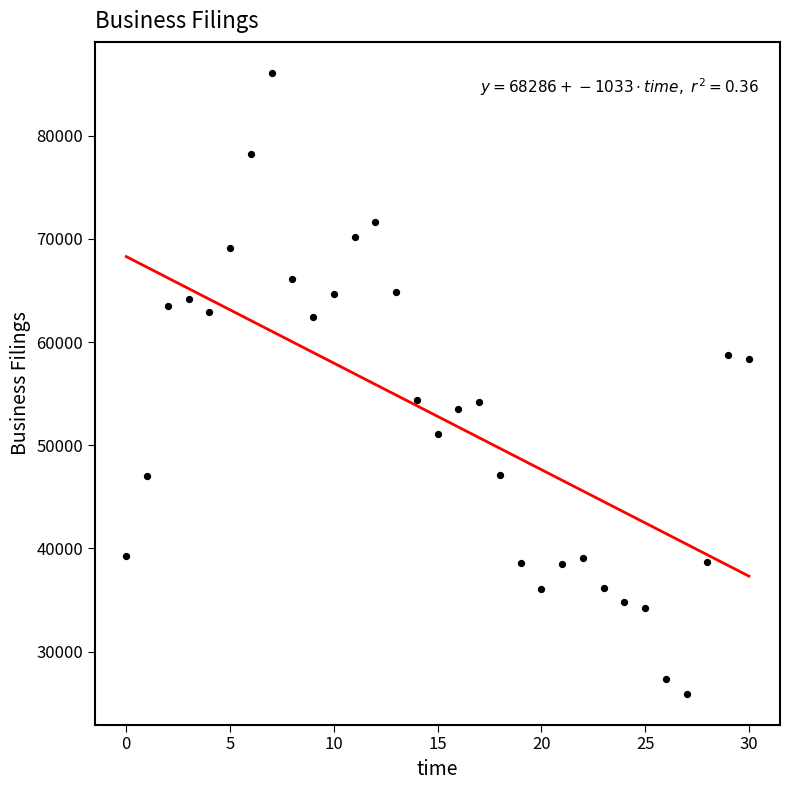

What is the range of Y values (max minus min)?

60163